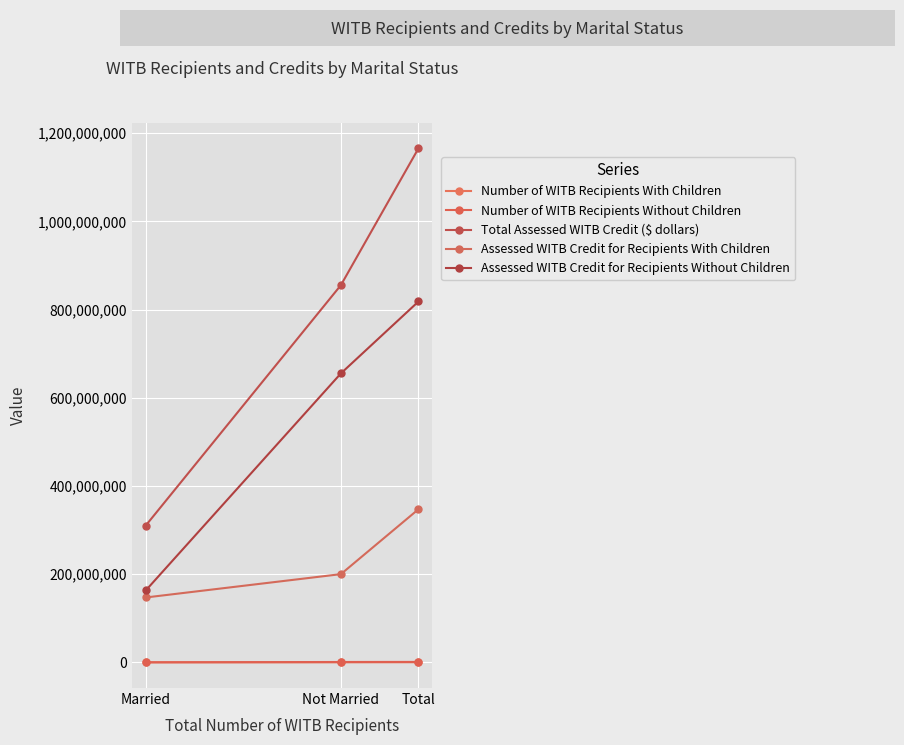

Reading right to left, what are all the values shown in this chart?

Number of WITB Recipients With Children: Total=362480	Not Married=207690	Married=154790
Number of WITB Recipients Without Children: Total=1081200	Not Married=916270	Married=164930
Total Assessed WITB Credit ($ dollars): Total=1165795000	Not Married=855497000	Married=310298000
Assessed WITB Credit for Recipients With Children: Total=347355000	Not Married=200147000	Married=147208000
Assessed WITB Credit for Recipients Without Children: Total=818440000	Not Married=655350000	Married=163090000